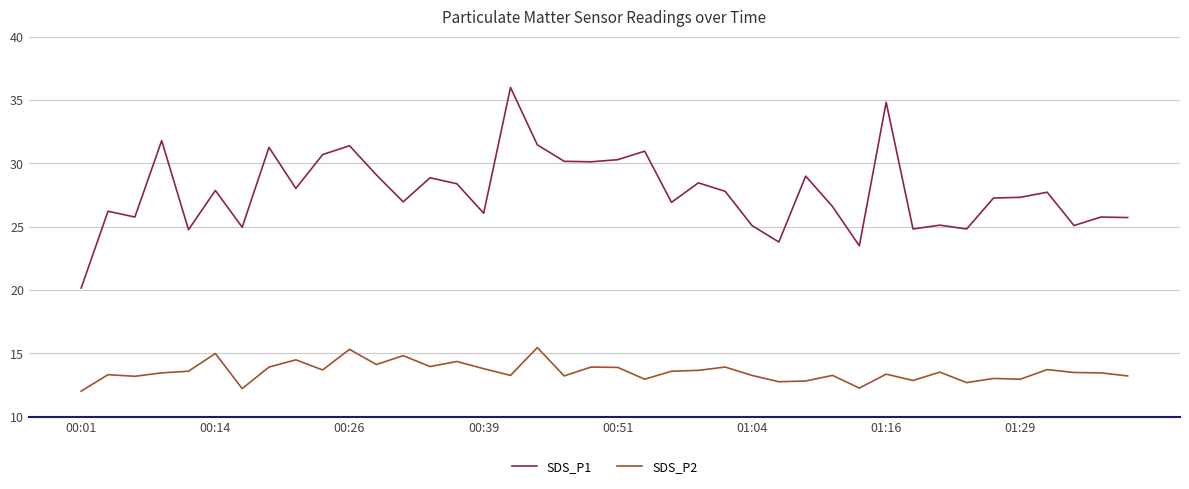

Which series has the largest total across all categories?

SDS_P1